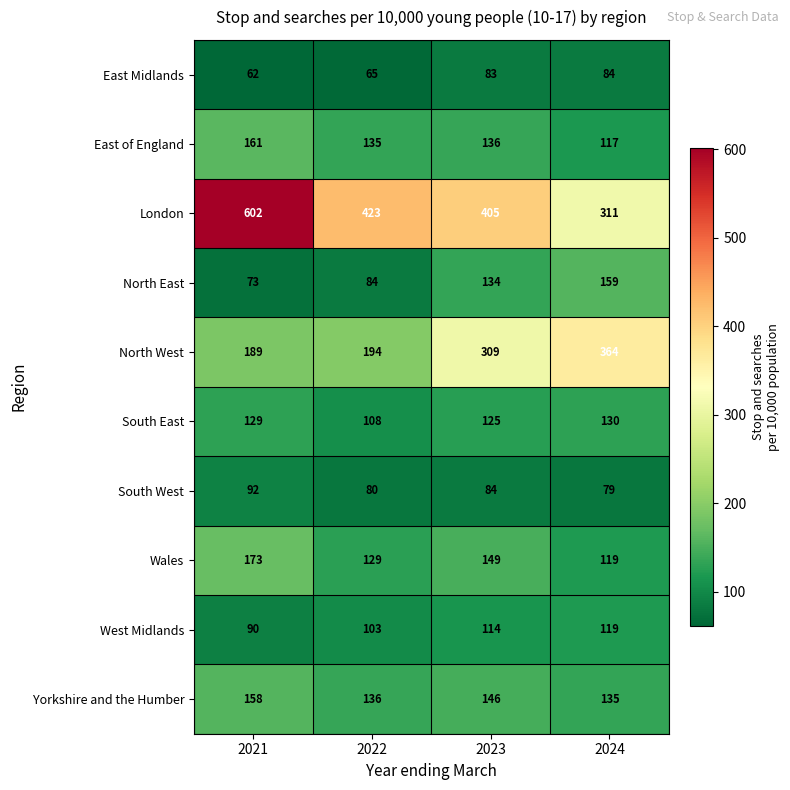

How many data points in Wales are less than 149?

2